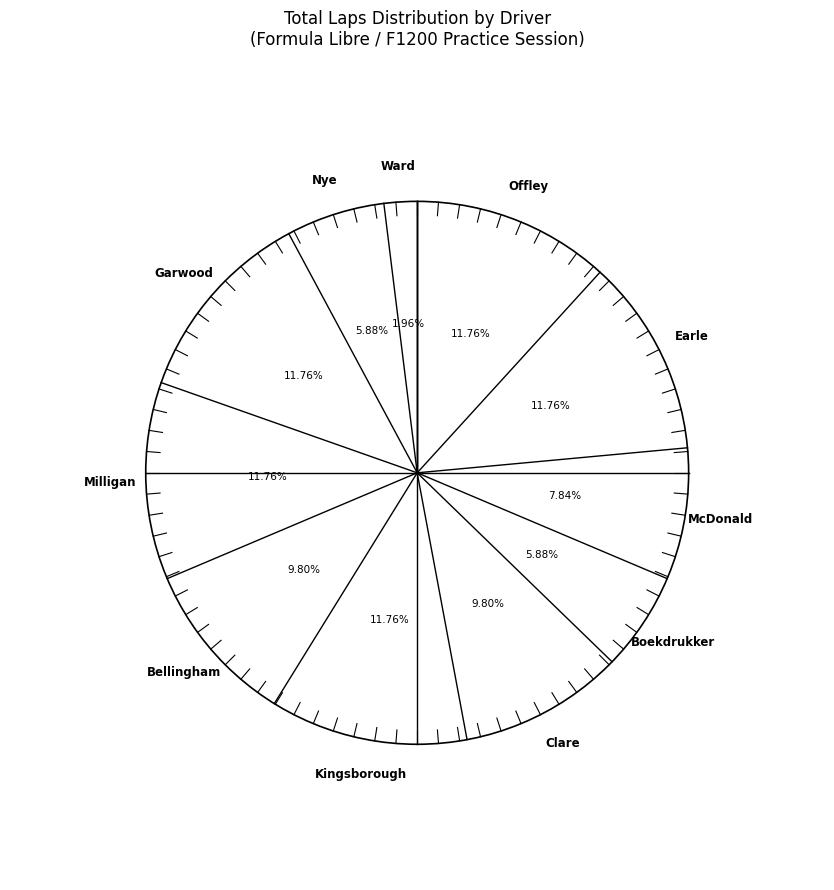

Which slice is the largest?

Robert Offley